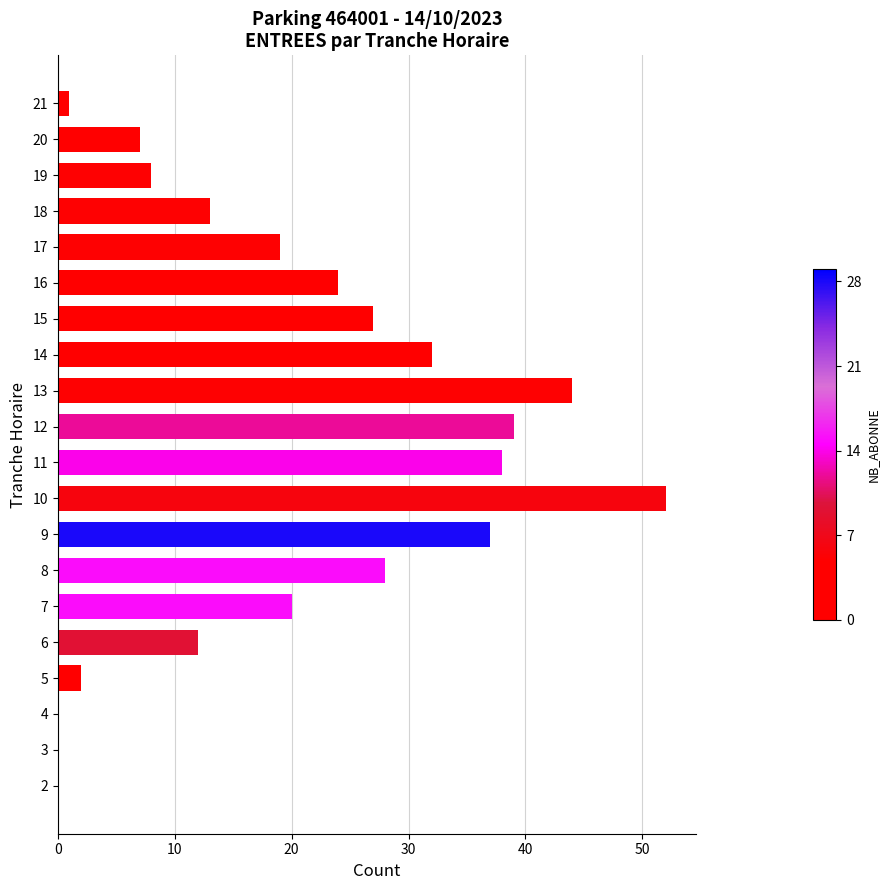

The value at 9 is 50. True or false?

False